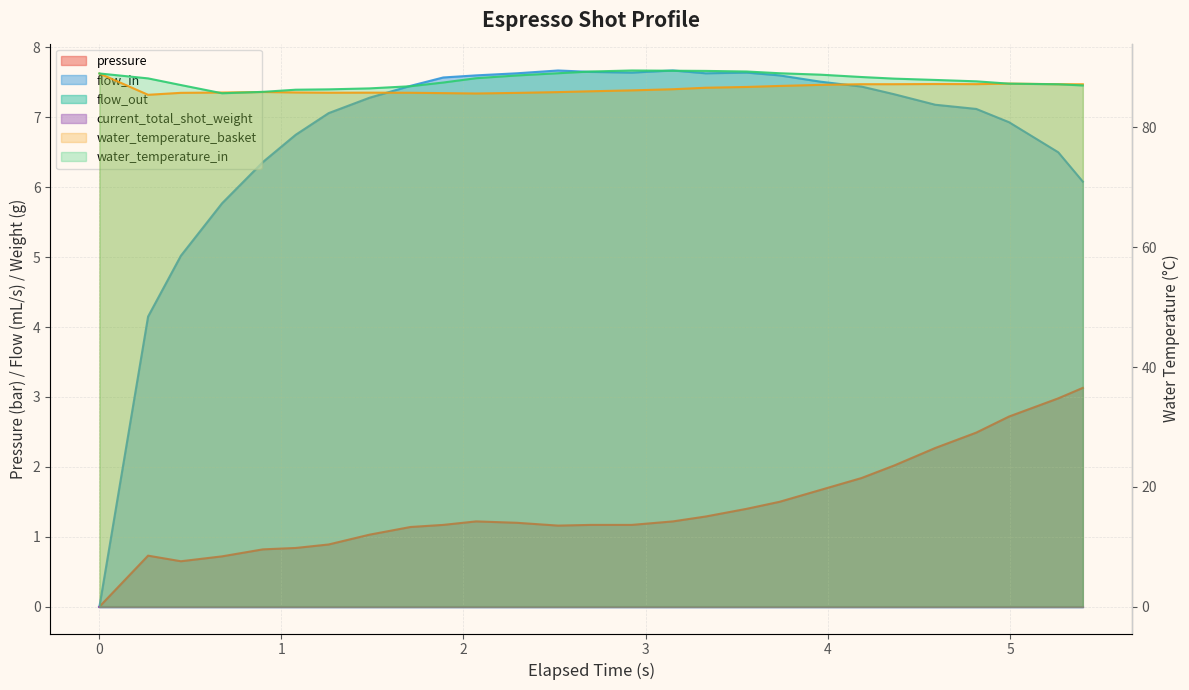

In water_temperature_basket, how many points are higher than both neighbors (excluding endpoints)?

4